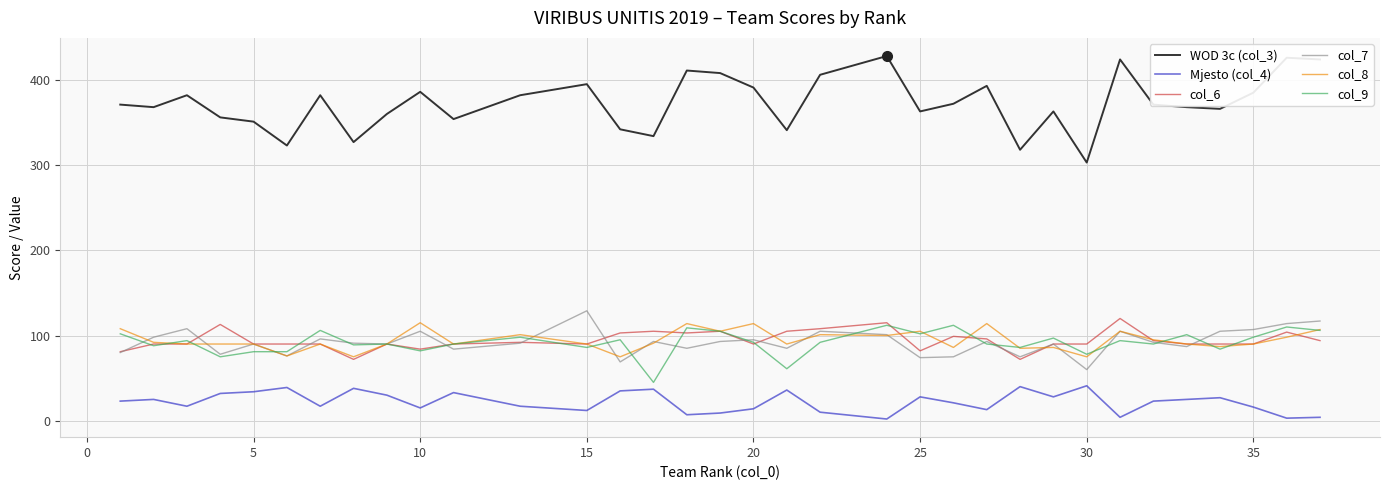

Which series has the largest range (max minus min)?

WOD 3c (col_3)